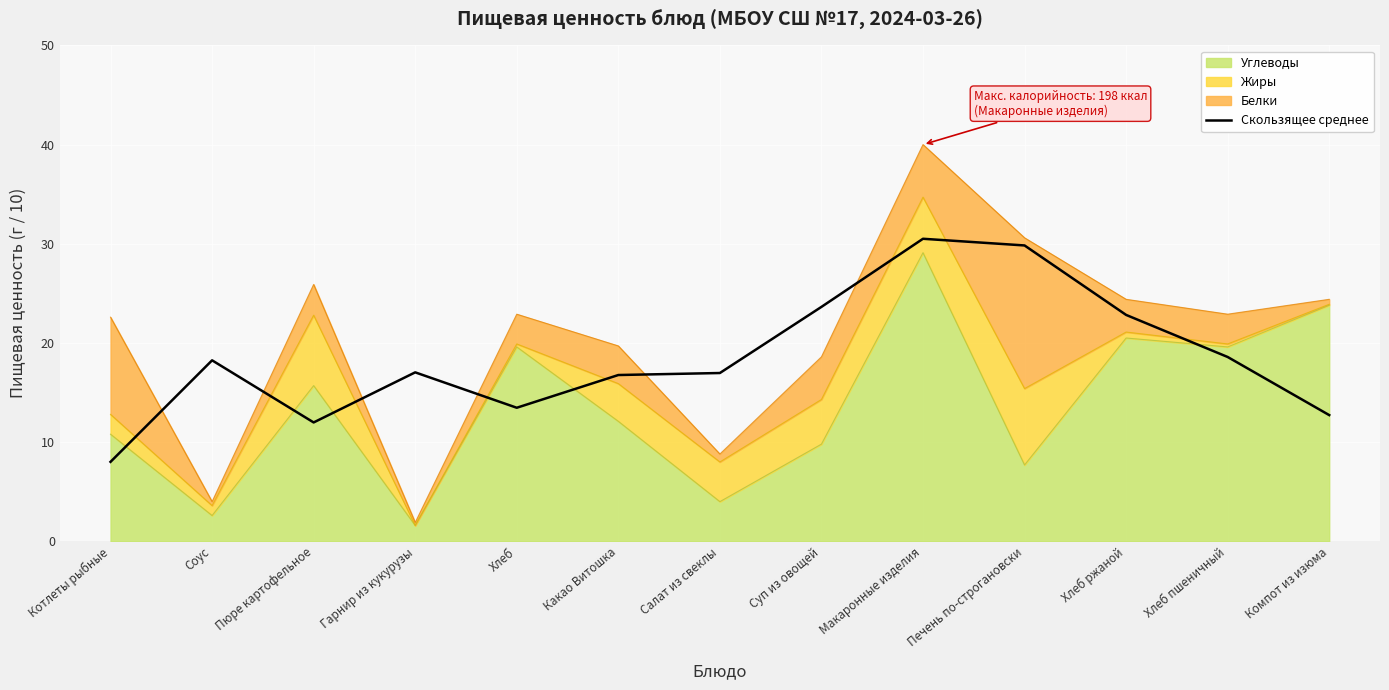

Reading left to right, transcribe all the data shown in this chart.

8.0	18.2	12.0	17.0	13.5	16.8	17.0	23.6	30.5	29.8	22.8	18.6	12.7